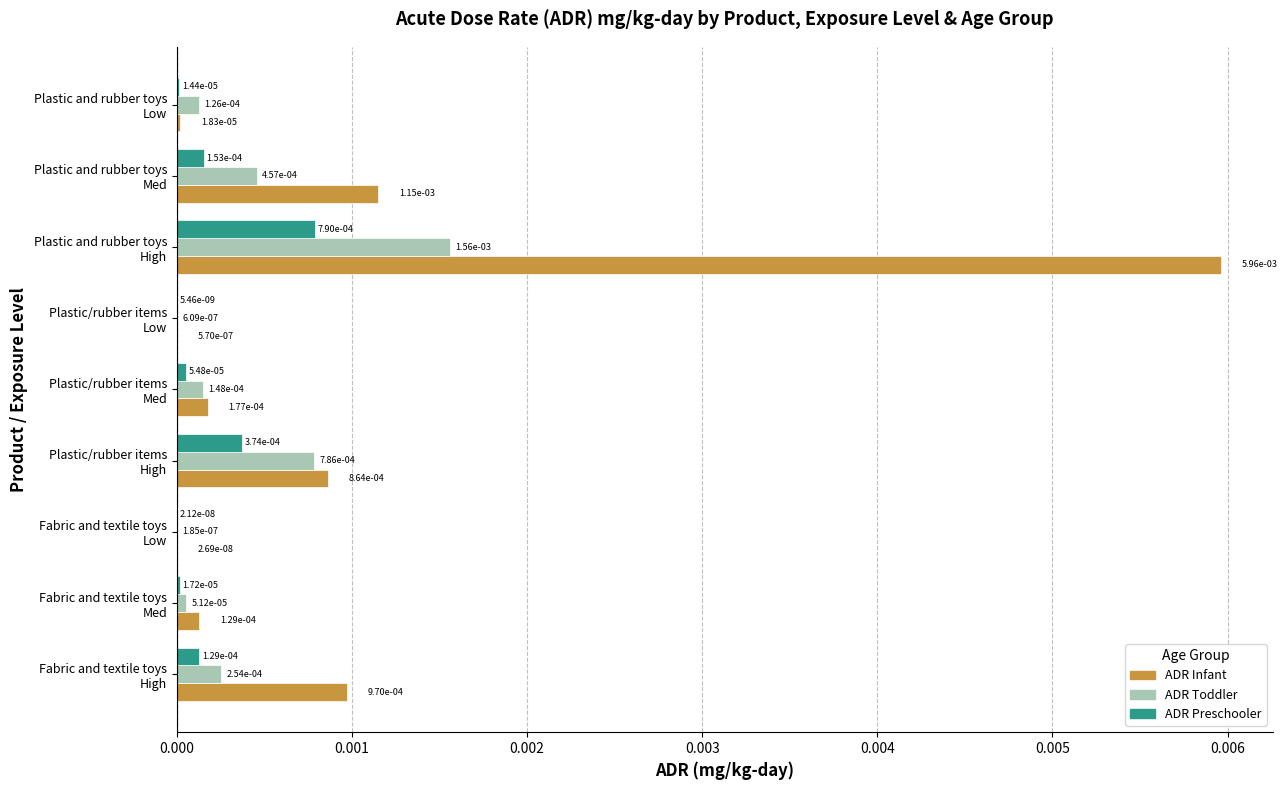

What are all the series names shown in the legend?

ADR Infant, ADR Toddler, ADR Preschooler